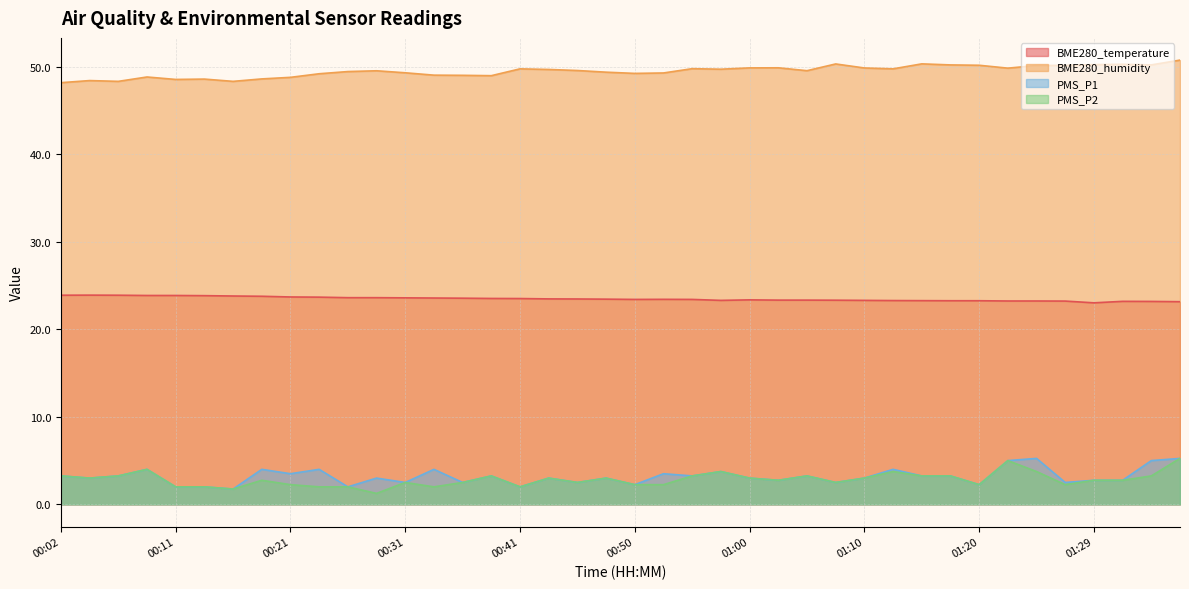

Read the BME280_temperature value at 01:34.

23.2